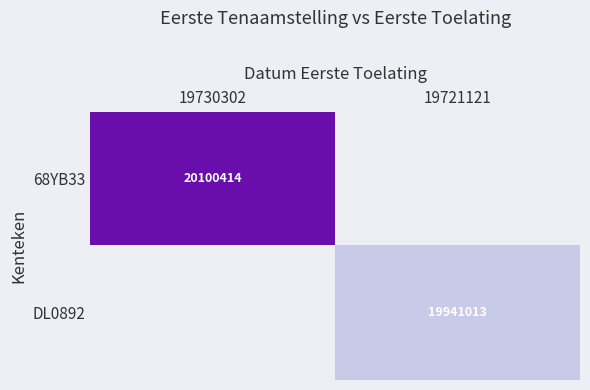

The value of 68YB33 at 19730302 is 20100414. True or false?

True